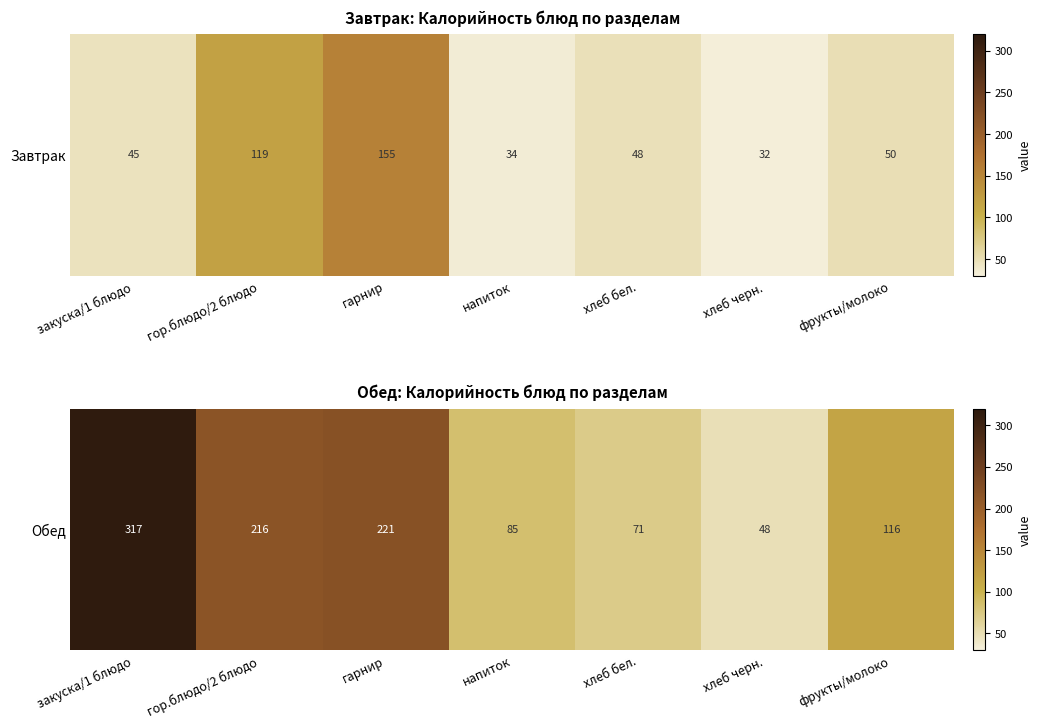

What is the change in value from напиток to хлеб бел.?

-14.0